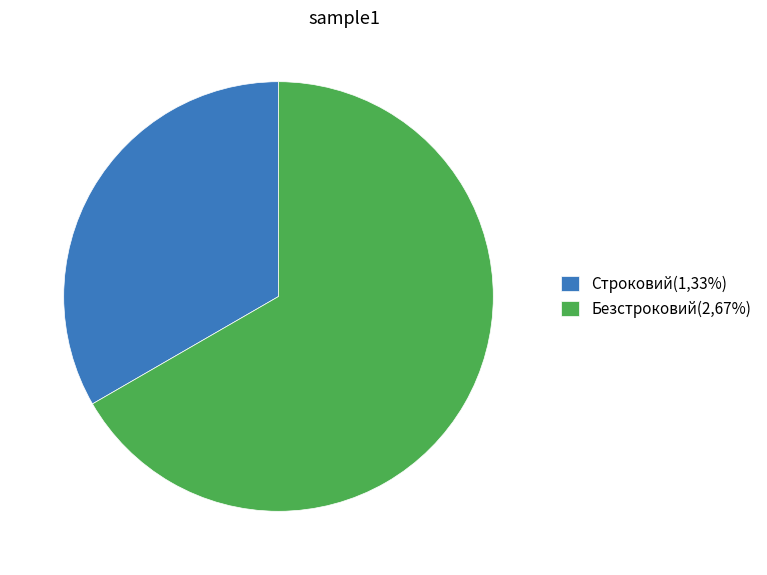

Is it true that Строковий(1,33%) is 27% of the pie?

False